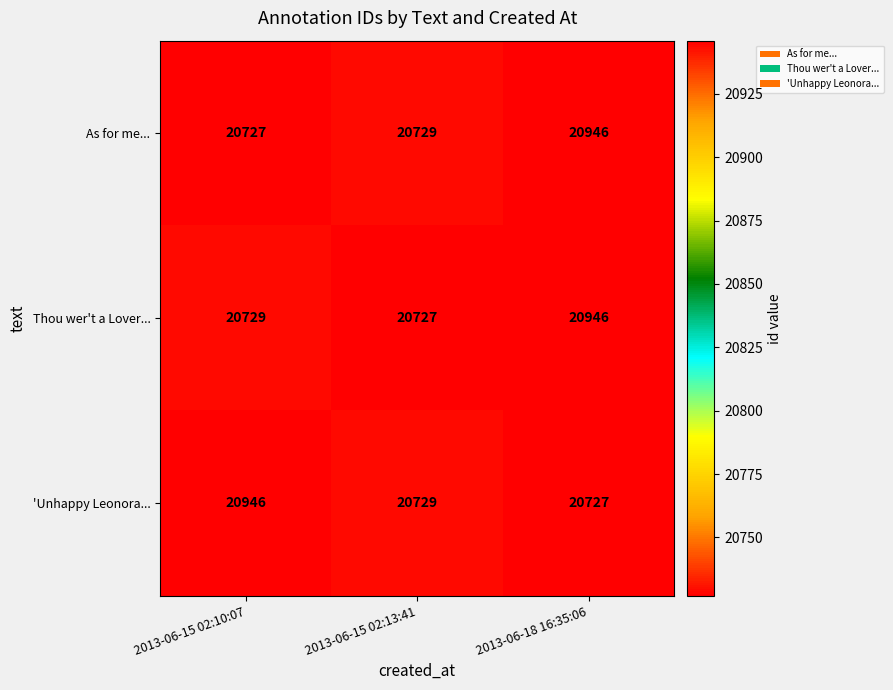

The value of As for me... at 2013-06-18 16:35:06 is 31847. True or false?

False